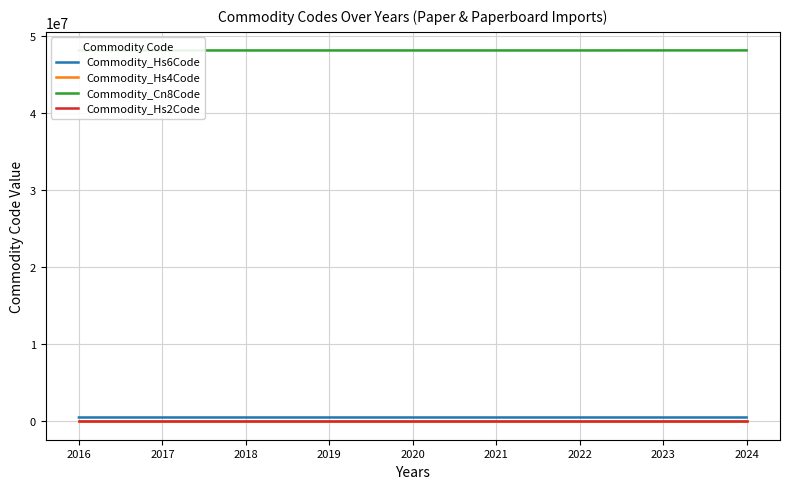

True or false: Commodity_Hs2Code and Commodity_Hs4Code cross at least once.

False